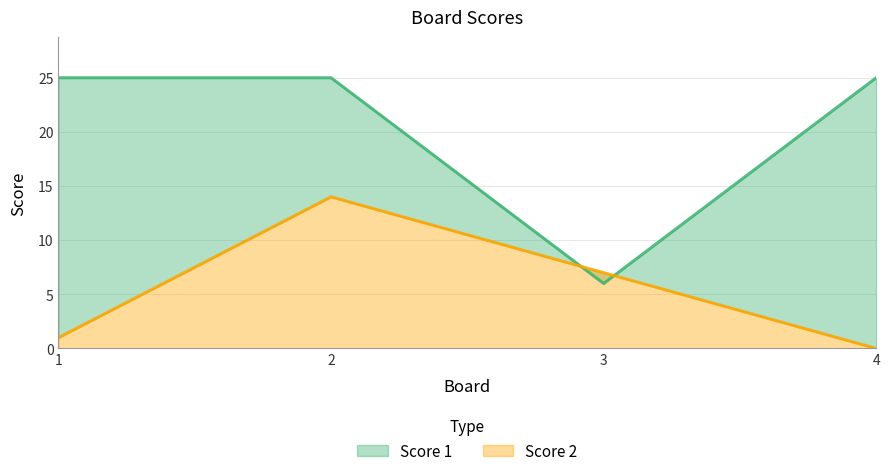

At which category does Score 1 reach its first local valley?

3